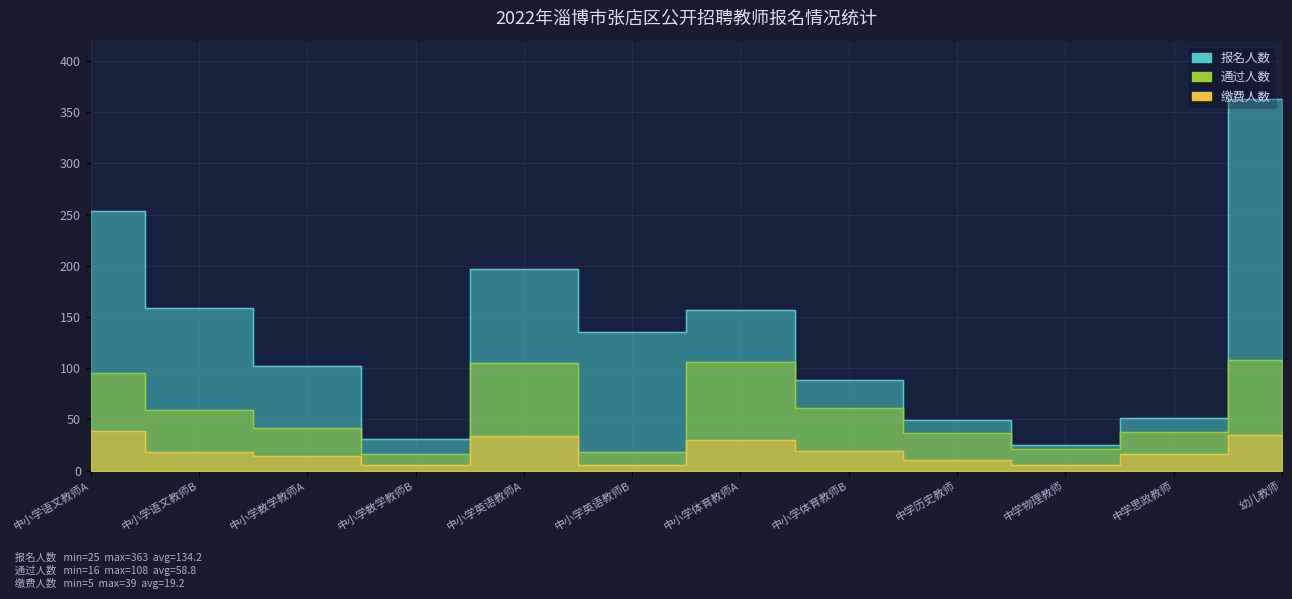

What is the label of the 11th point from the left?

中学思政教师